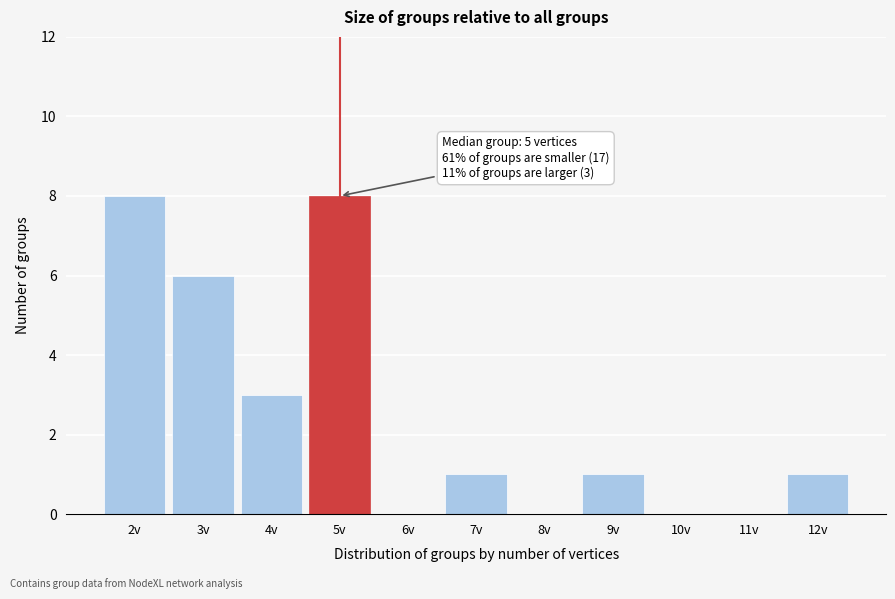

Reading left to right, list all the values displayed in this chart.

2v=8	3v=6	4v=3	5v=8	6v=0	7v=1	8v=0	9v=1	10v=0	11v=0	12v=1